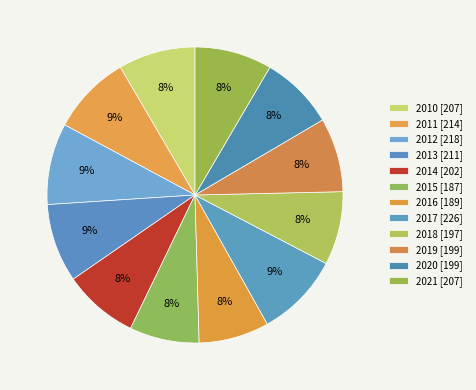

Combined, do 2016 and 2018 account for over 50%?

No